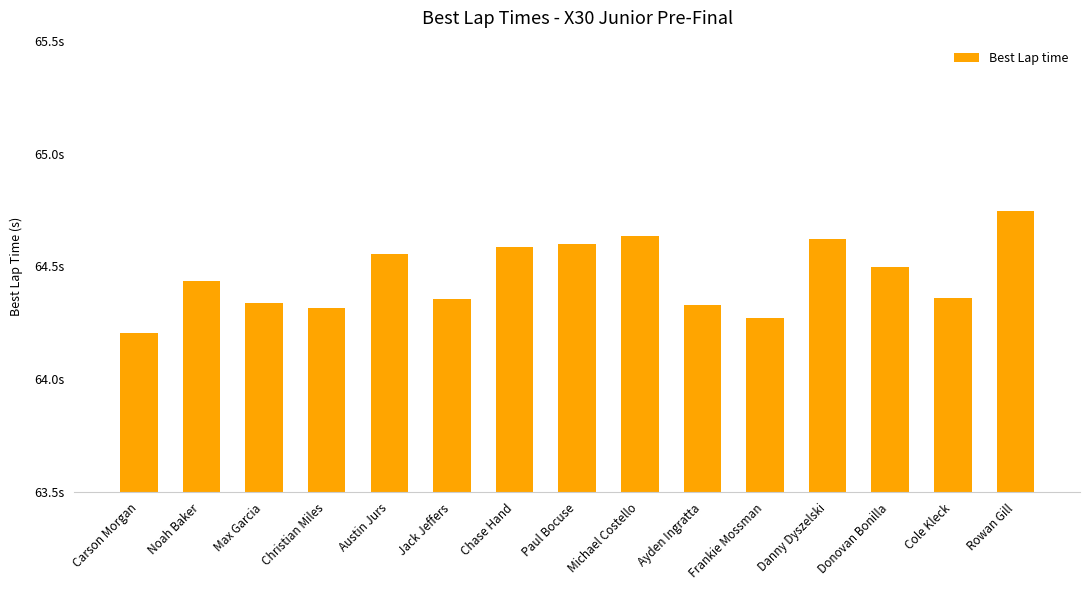

Which has a higher value, Paul Bocuse or Ayden Ingratta?

Paul Bocuse